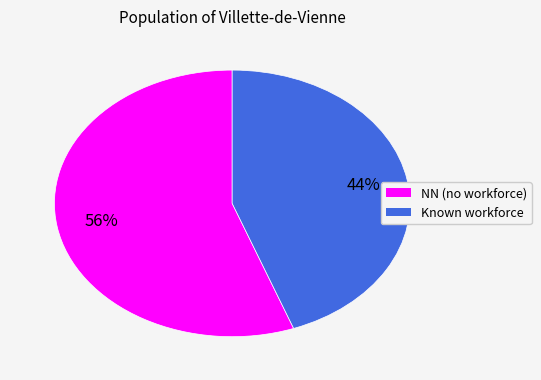

How many segments does this pie chart have?

2